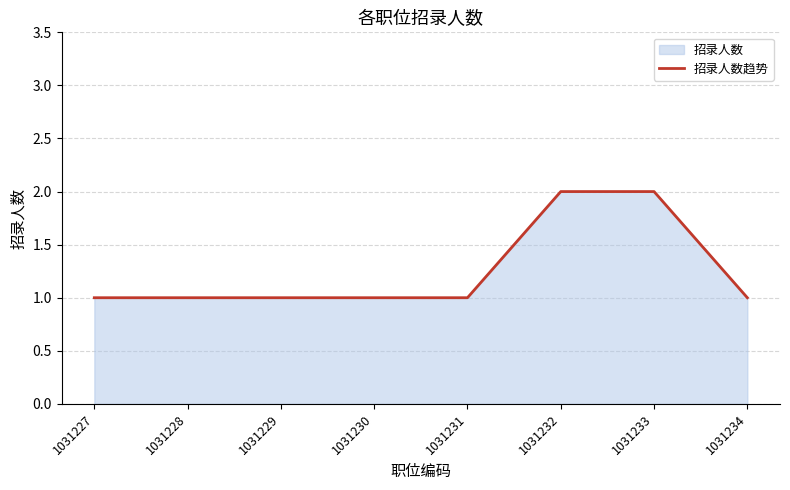

Is it true that the value at 1031233 is 1?

False